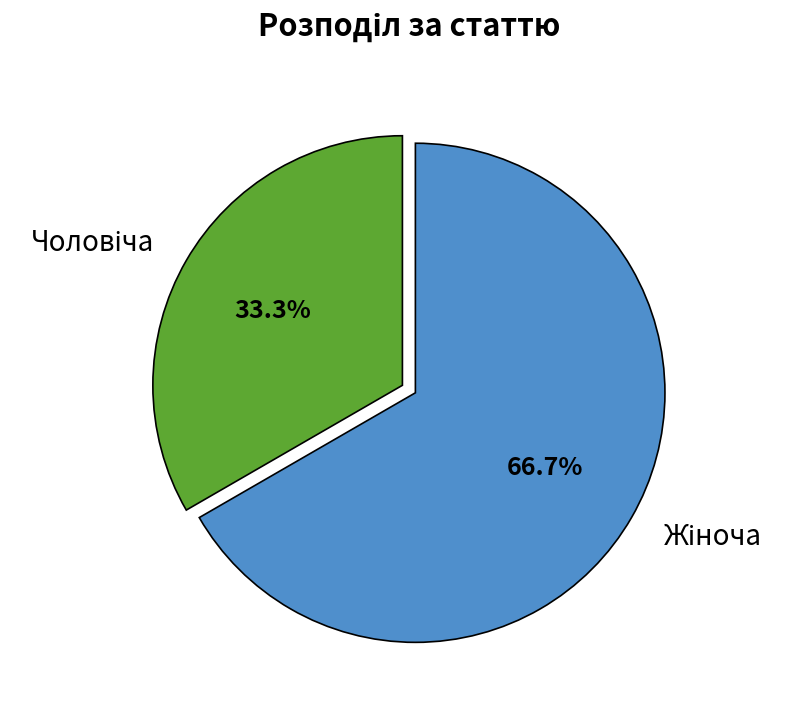

Is there any slice that represents more than half of the pie?

Yes